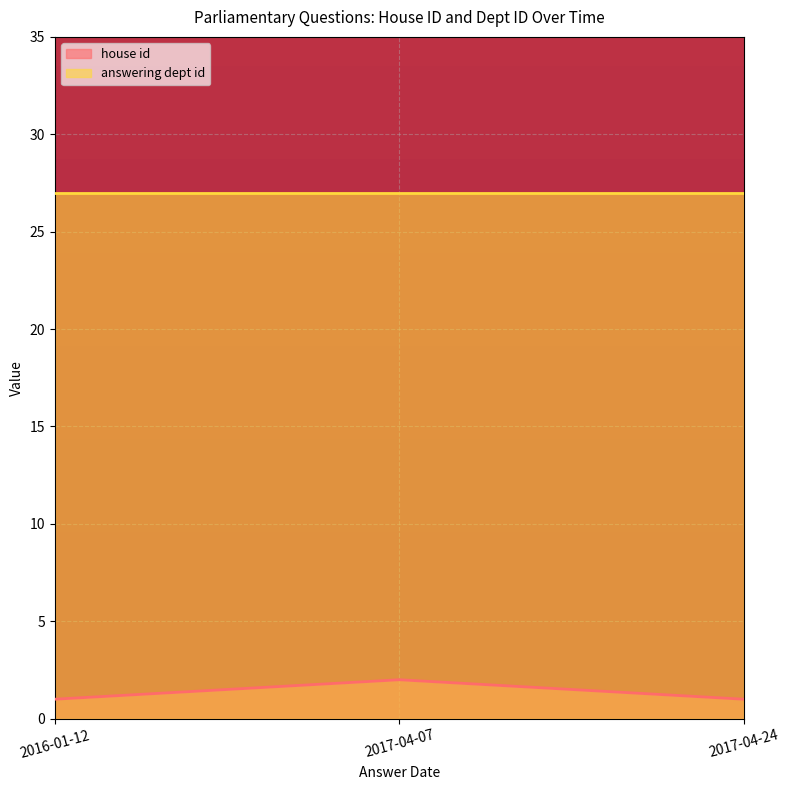

Approximately how many times larger is the value at 2017-04-07 compared to 2017-04-24?

2.0